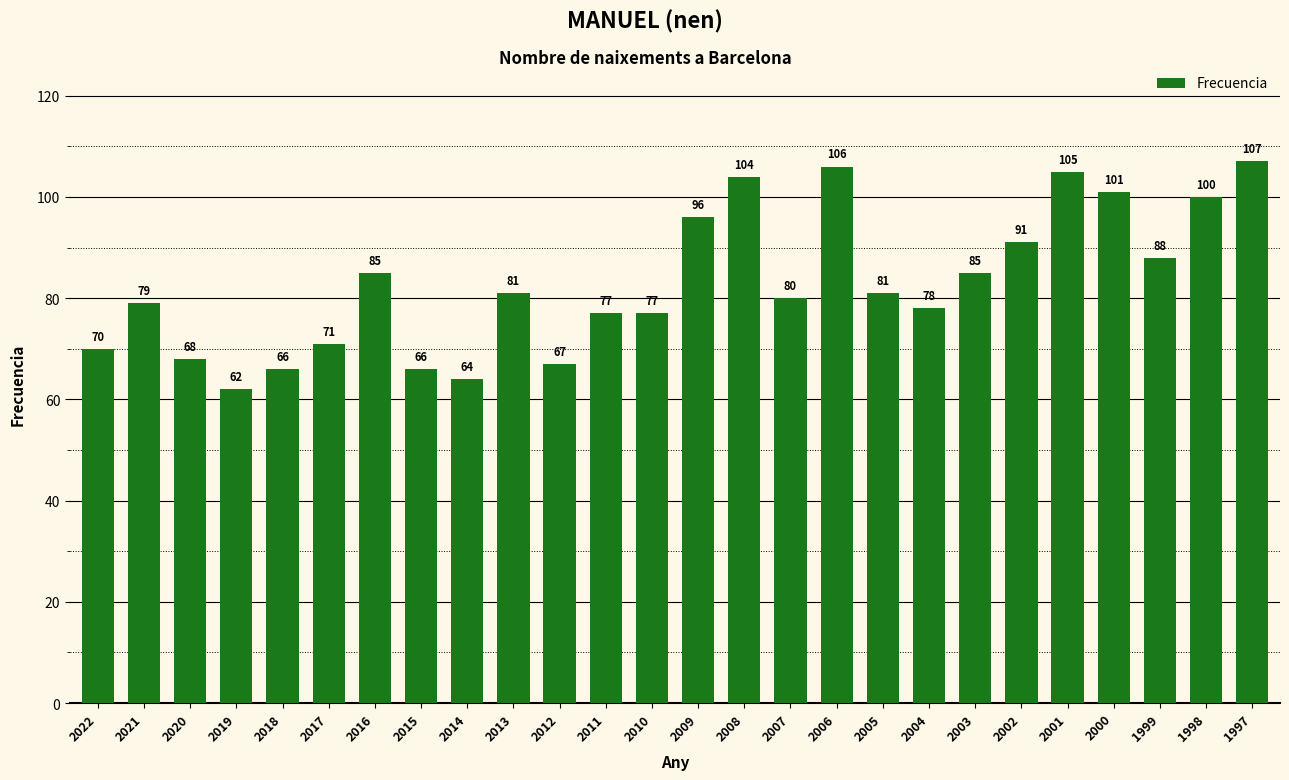

True or false: the data shows 106 at 2006.

True